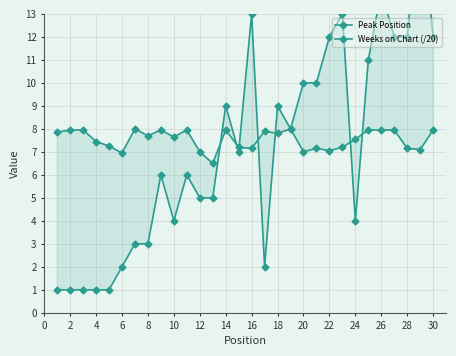

Which series has the largest range (max minus min)?

Peak Position